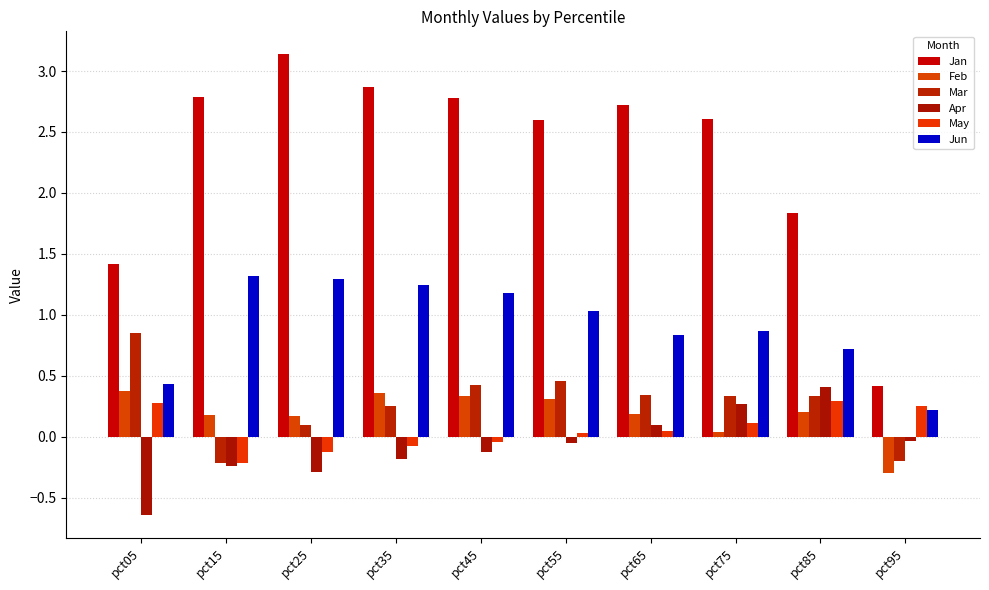

At which label does Feb reach its minimum?

pct95